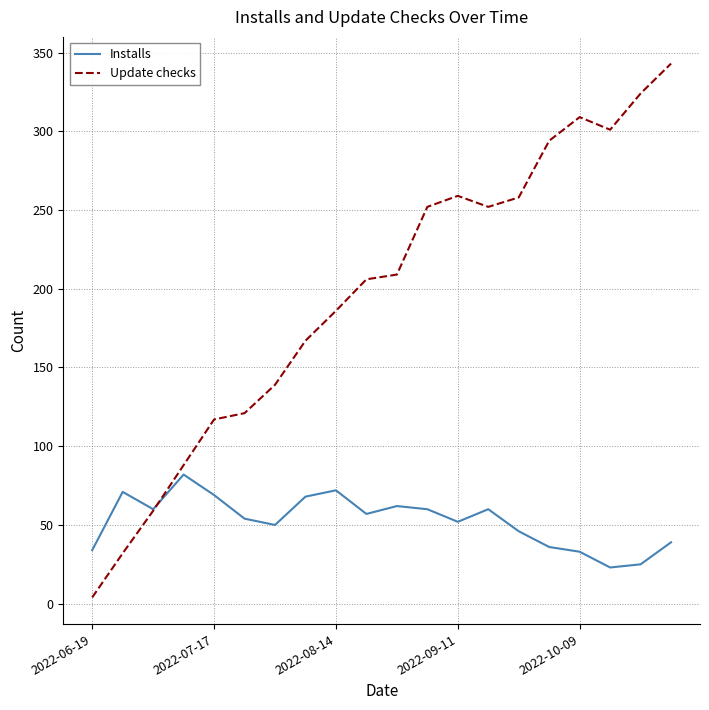

How many categories are shown in the chart?

20